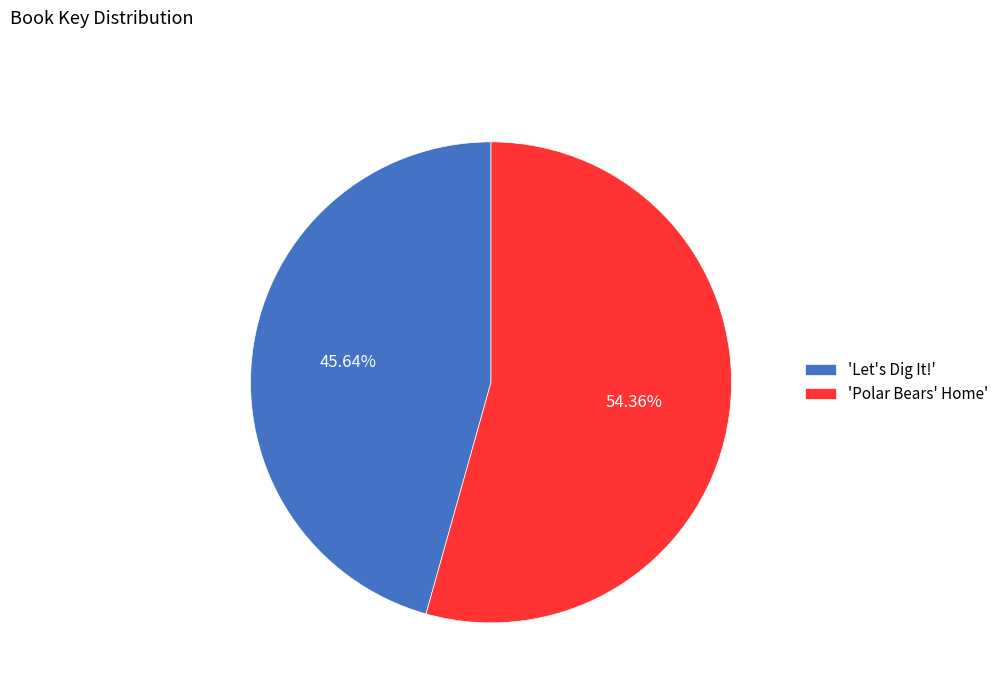

How many segments does this pie chart have?

2